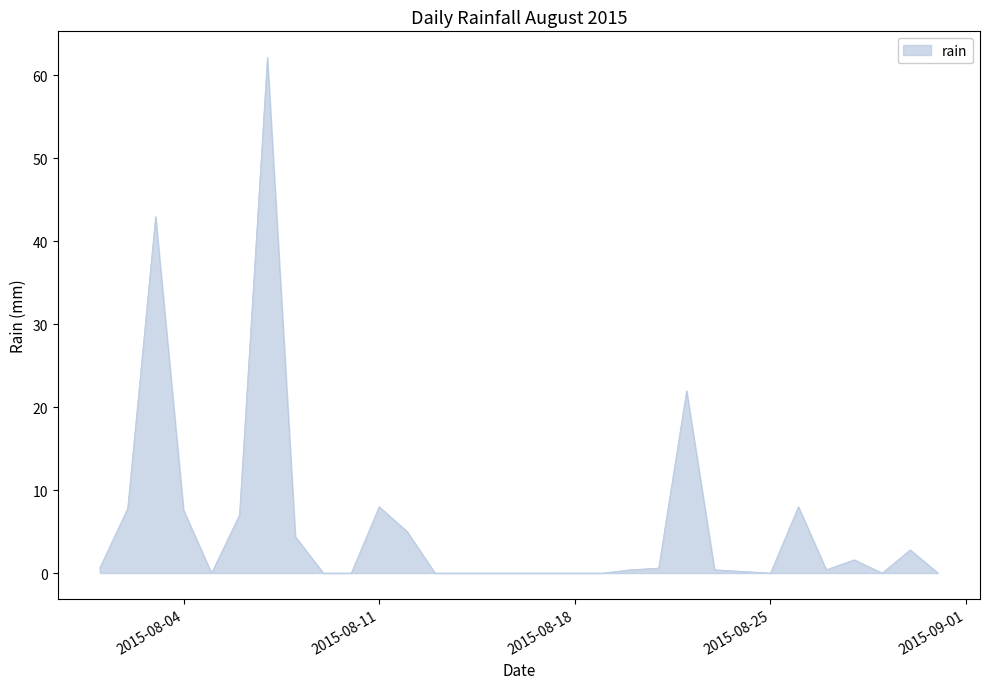

What is the maximum value shown in the chart?

62.2